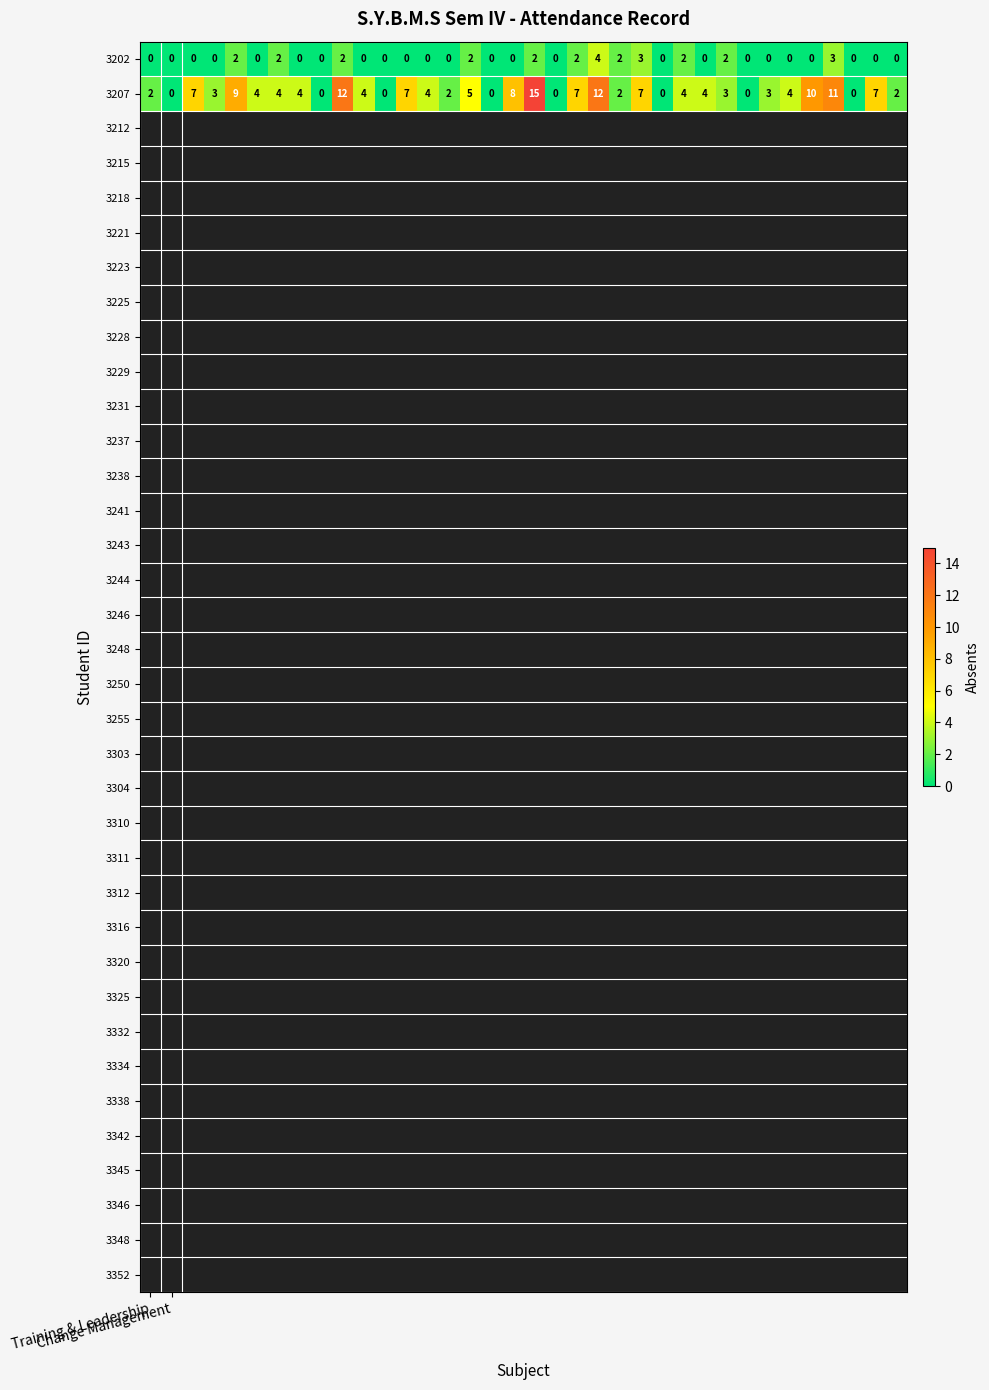

List the series in order of their peak value, lowest first.

3202, 3207